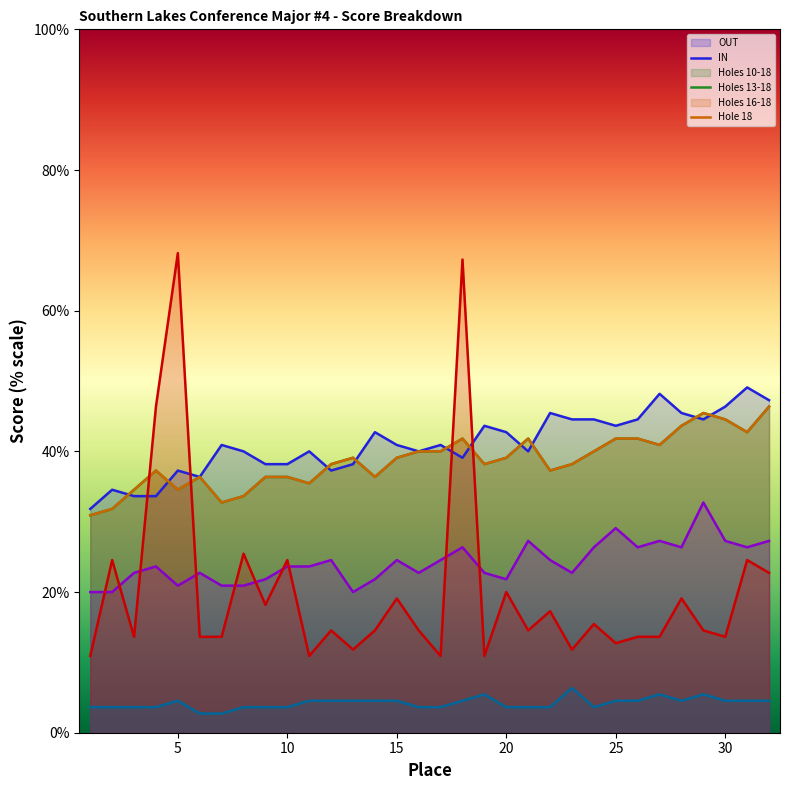

Reading left to right, transcribe all the data shown in this chart.

OUT: 1=31.8	2=34.5	3=33.6	4=33.6	5=37.3	6=36.4	7=40.9	8=40.0	9=38.2	10=38.2	11=40.0	12=37.3	13=38.2	14=42.7	15=40.9	16=40.0	17=40.9	18=39.1	19=43.6	20=42.7	21=40.0	22=45.5	23=44.5	24=44.5	25=43.6	26=44.5	27=48.2	28=45.5	29=44.5	30=46.4	31=49.1	32=47.3
IN: 1=30.9	2=31.8	3=34.5	4=37.3	5=34.5	6=36.4	7=32.7	8=33.6	9=36.4	10=36.4	11=35.5	12=38.2	13=39.1	14=36.4	15=39.1	16=40.0	17=40.0	18=41.8	19=38.2	20=39.1	21=41.8	22=37.3	23=38.2	24=40.0	25=41.8	26=41.8	27=40.9	28=43.6	29=45.5	30=44.5	31=42.7	32=46.4
Holes 10-18: 1=30.9	2=31.8	3=34.5	4=37.3	5=34.5	6=36.4	7=32.7	8=33.6	9=36.4	10=36.4	11=35.5	12=38.2	13=39.1	14=36.4	15=39.1	16=40.0	17=40.0	18=41.8	19=38.2	20=39.1	21=41.8	22=37.3	23=38.2	24=40.0	25=41.8	26=41.8	27=40.9	28=43.6	29=45.5	30=44.5	31=42.7	32=46.4
Holes 13-18: 1=20.0	2=20.0	3=22.7	4=23.6	5=20.9	6=22.7	7=20.9	8=20.9	9=21.8	10=23.6	11=23.6	12=24.5	13=20.0	14=21.8	15=24.5	16=22.7	17=24.5	18=26.4	19=22.7	20=21.8	21=27.3	22=24.5	23=22.7	24=26.4	25=29.1	26=26.4	27=27.3	28=26.4	29=32.7	30=27.3	31=26.4	32=27.3
Holes 16-18: 1=10.9	2=24.5	3=13.6	4=46.4	5=68.2	6=13.6	7=13.6	8=25.5	9=18.2	10=24.5	11=10.9	12=14.5	13=11.8	14=14.5	15=19.1	16=14.5	17=10.9	18=67.3	19=10.9	20=20.0	21=14.5	22=17.3	23=11.8	24=15.5	25=12.7	26=13.6	27=13.6	28=19.1	29=14.5	30=13.6	31=24.5	32=22.7
Hole 18: 1=3.6	2=3.6	3=3.6	4=3.6	5=4.5	6=2.7	7=2.7	8=3.6	9=3.6	10=3.6	11=4.5	12=4.5	13=4.5	14=4.5	15=4.5	16=3.6	17=3.6	18=4.5	19=5.5	20=3.6	21=3.6	22=3.6	23=6.4	24=3.6	25=4.5	26=4.5	27=5.5	28=4.5	29=5.5	30=4.5	31=4.5	32=4.5